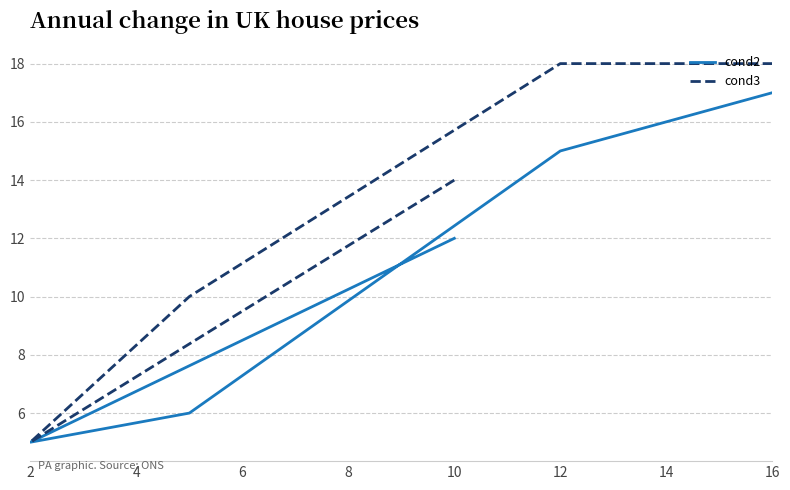

Where does the cond3 series first go above 14?

12